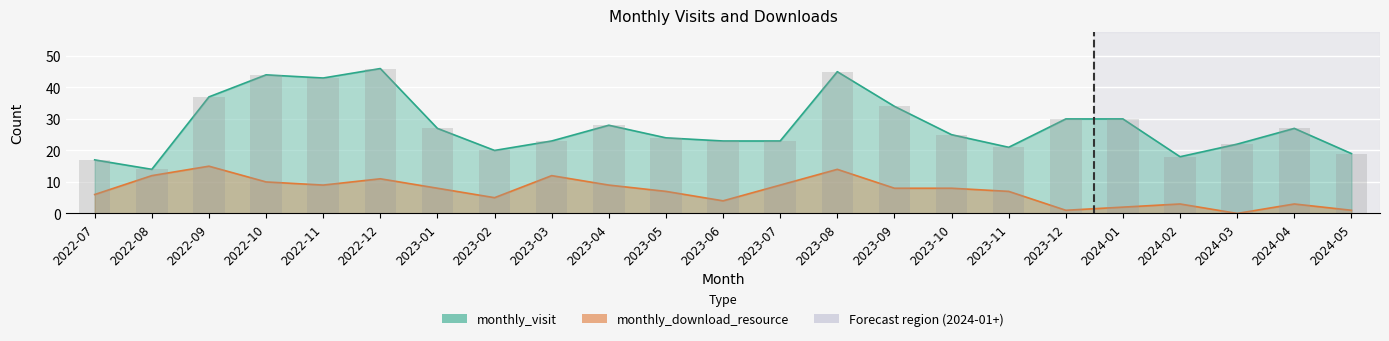

What is the label of the 1st bar from the right?

2024-05